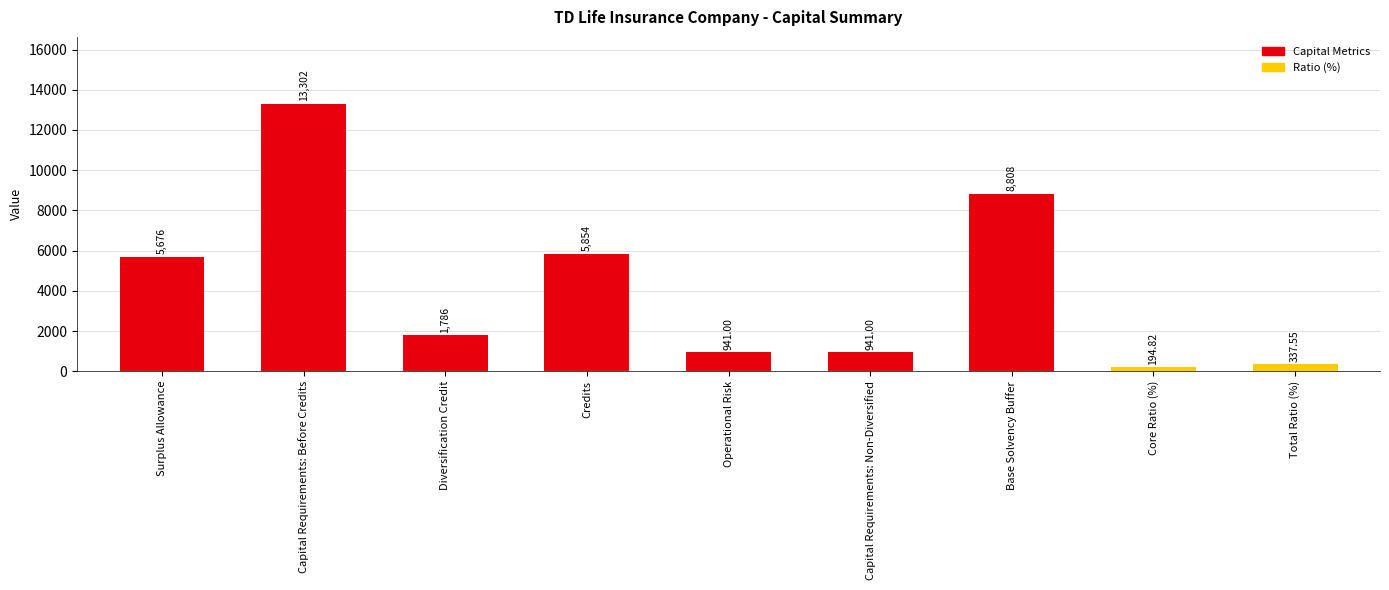

Which label corresponds to the largest value in the chart?

Capital Requirements: Before Credits